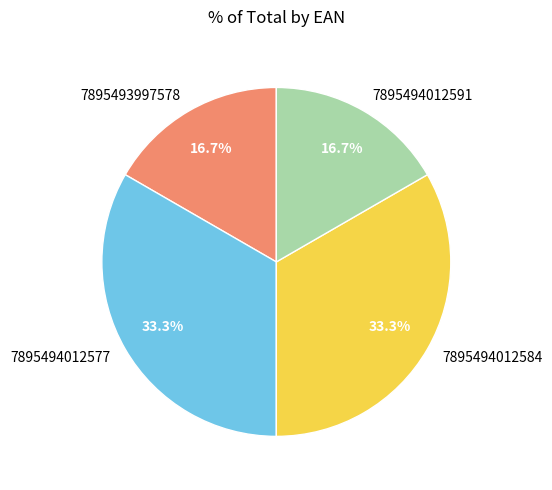

Between 7895493997578 and 7895494012577, which is larger?

7895494012577